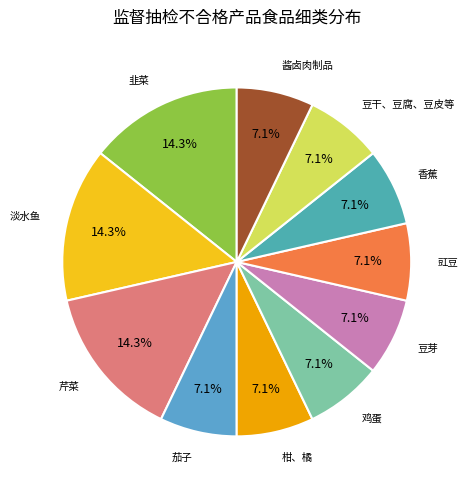

How much of the chart is everything except 淡水鱼?

85.7%